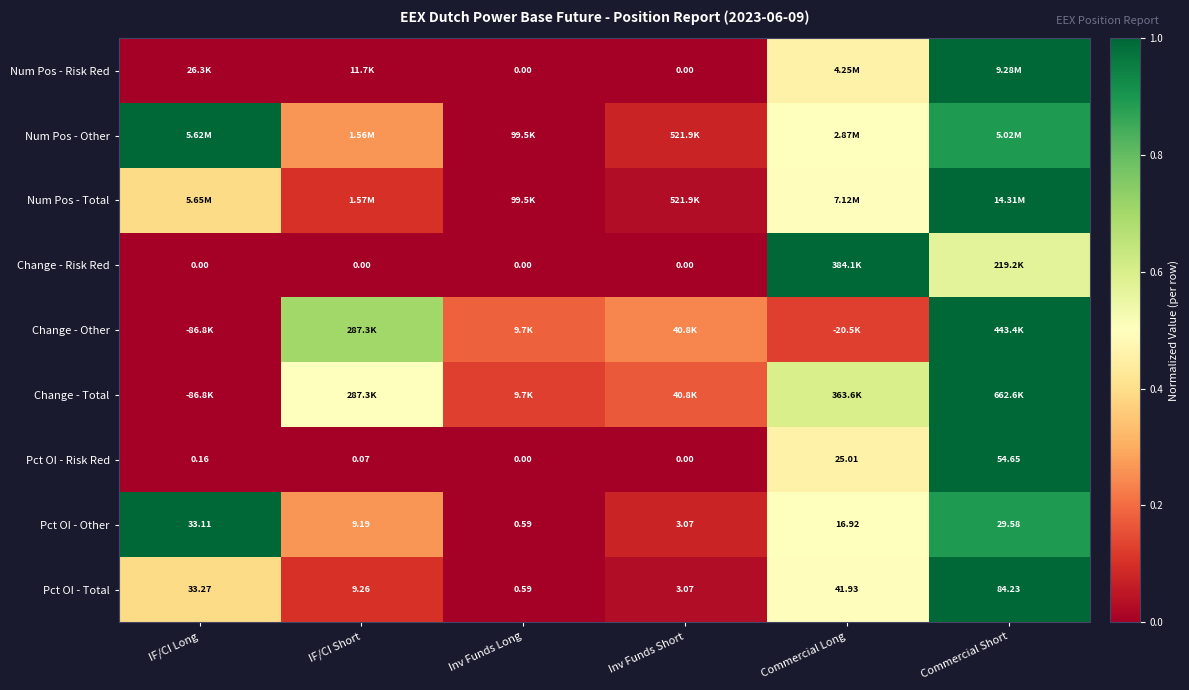

List the labels in order of Pct OI - Other value, largest first.

IF/CI Long, Commercial Short, Commercial Long, IF/CI Short, Inv Funds Short, Inv Funds Long